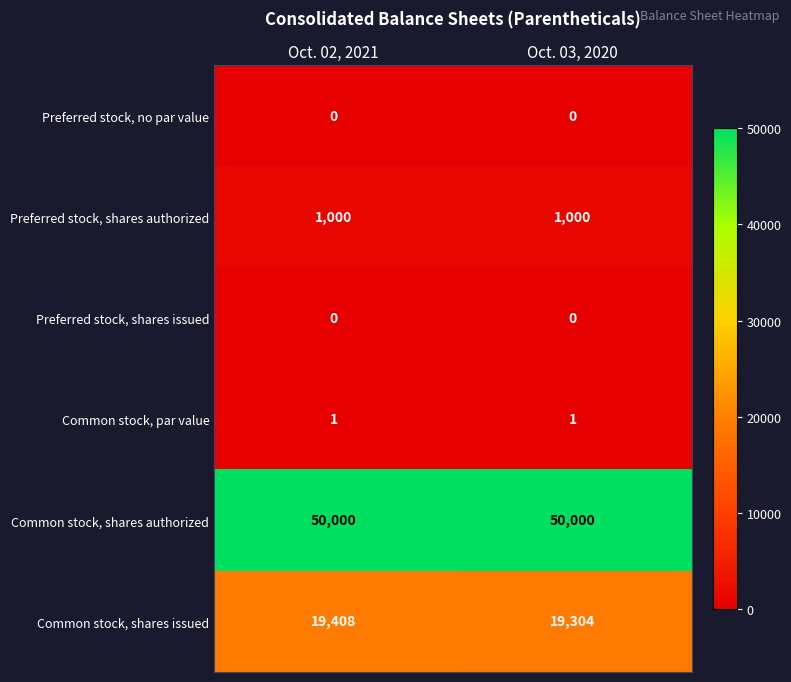

At which category is the sum across all series the highest?

Oct. 02, 2021